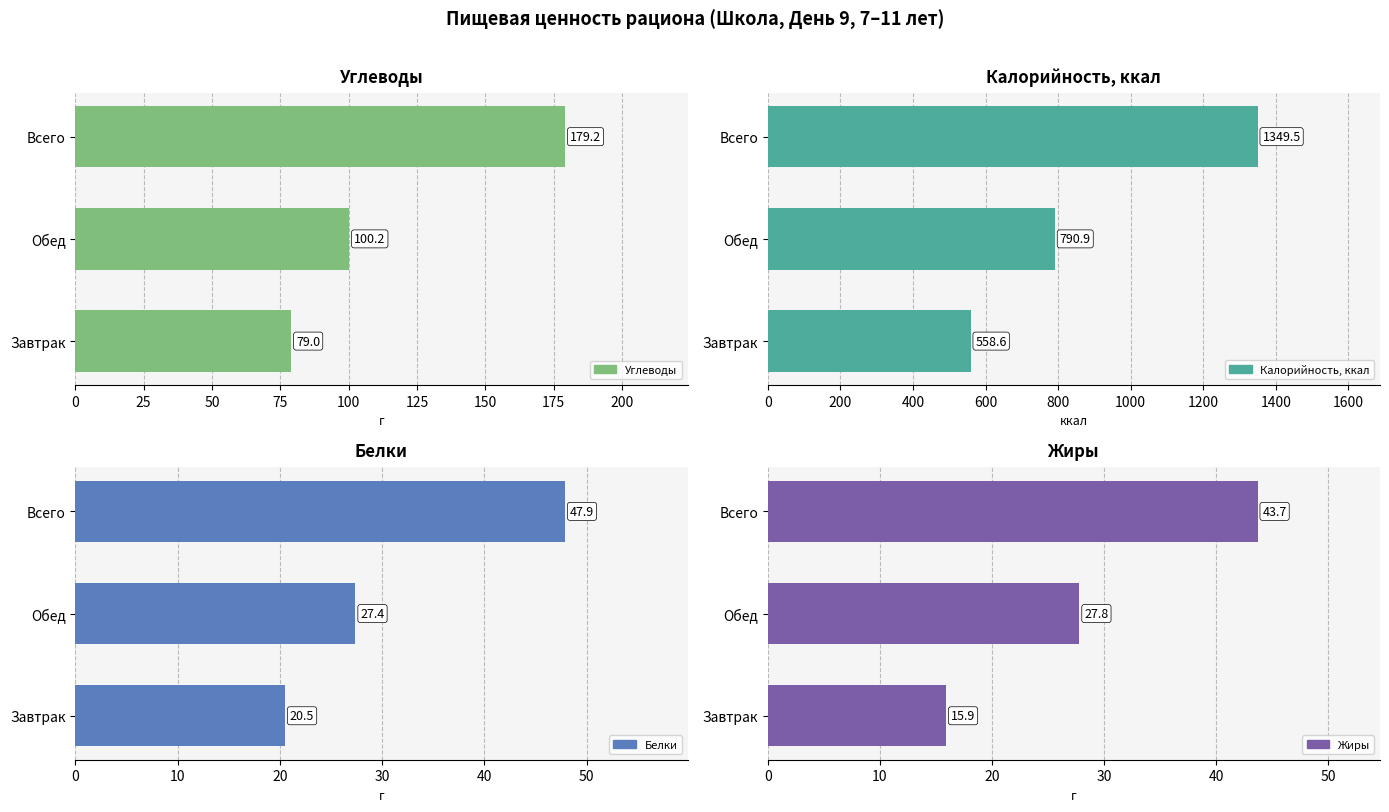

What is the difference between the highest and lowest values at 0?

542.7